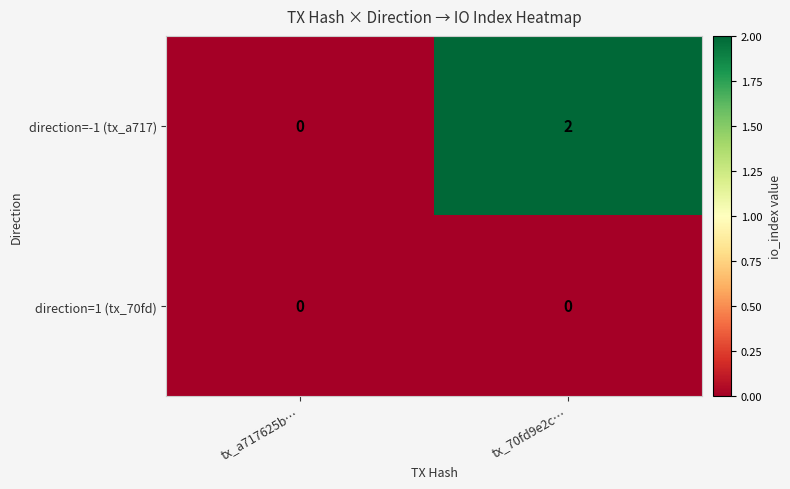

Which series has the widest spread of values?

direction=-1 (tx_a717)